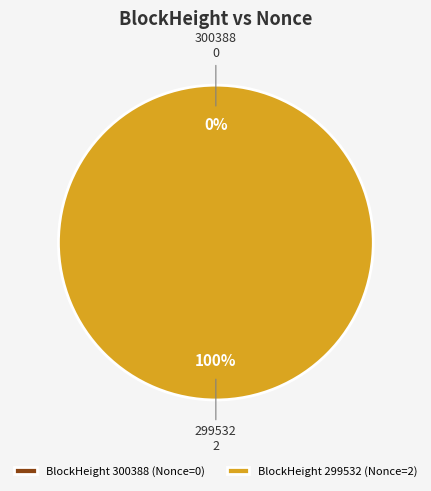

Which has a higher value, 300388 or 299532?

299532